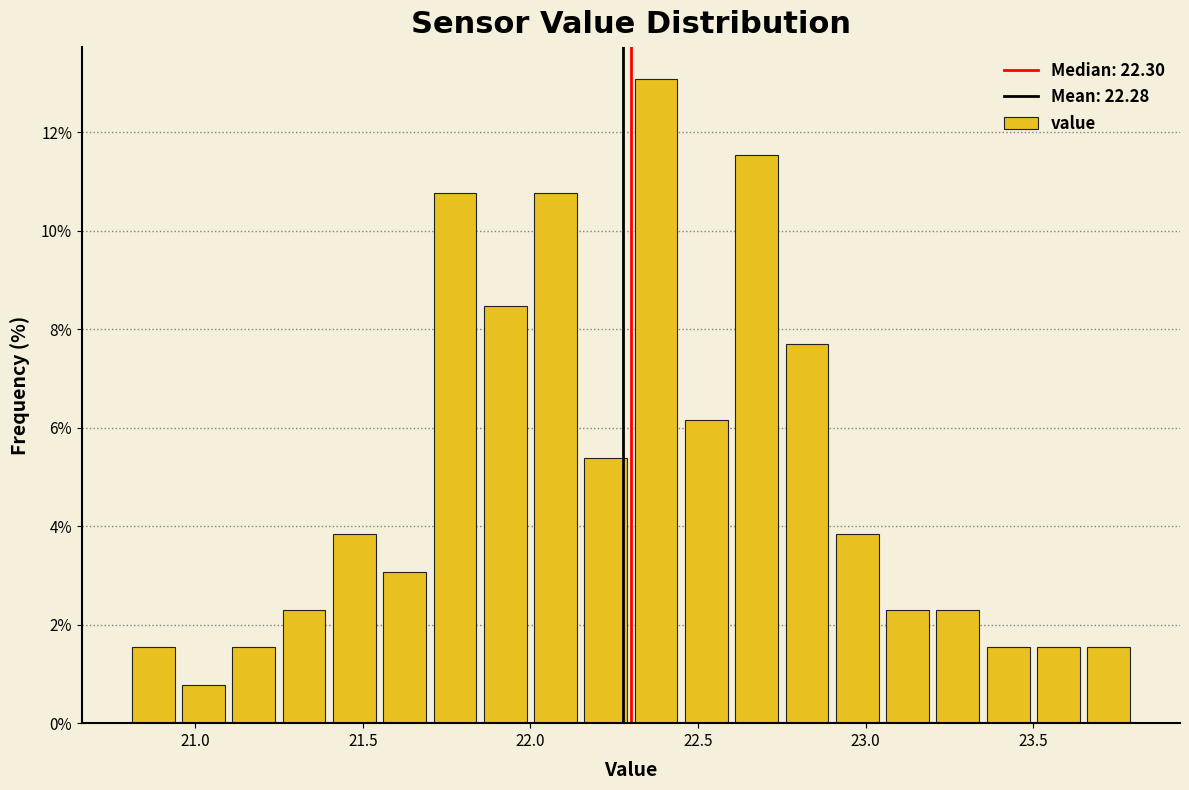

Around what value on the x-axis is the tallest bar? Give the approximate position of its centre, as read against the axis.

22.40